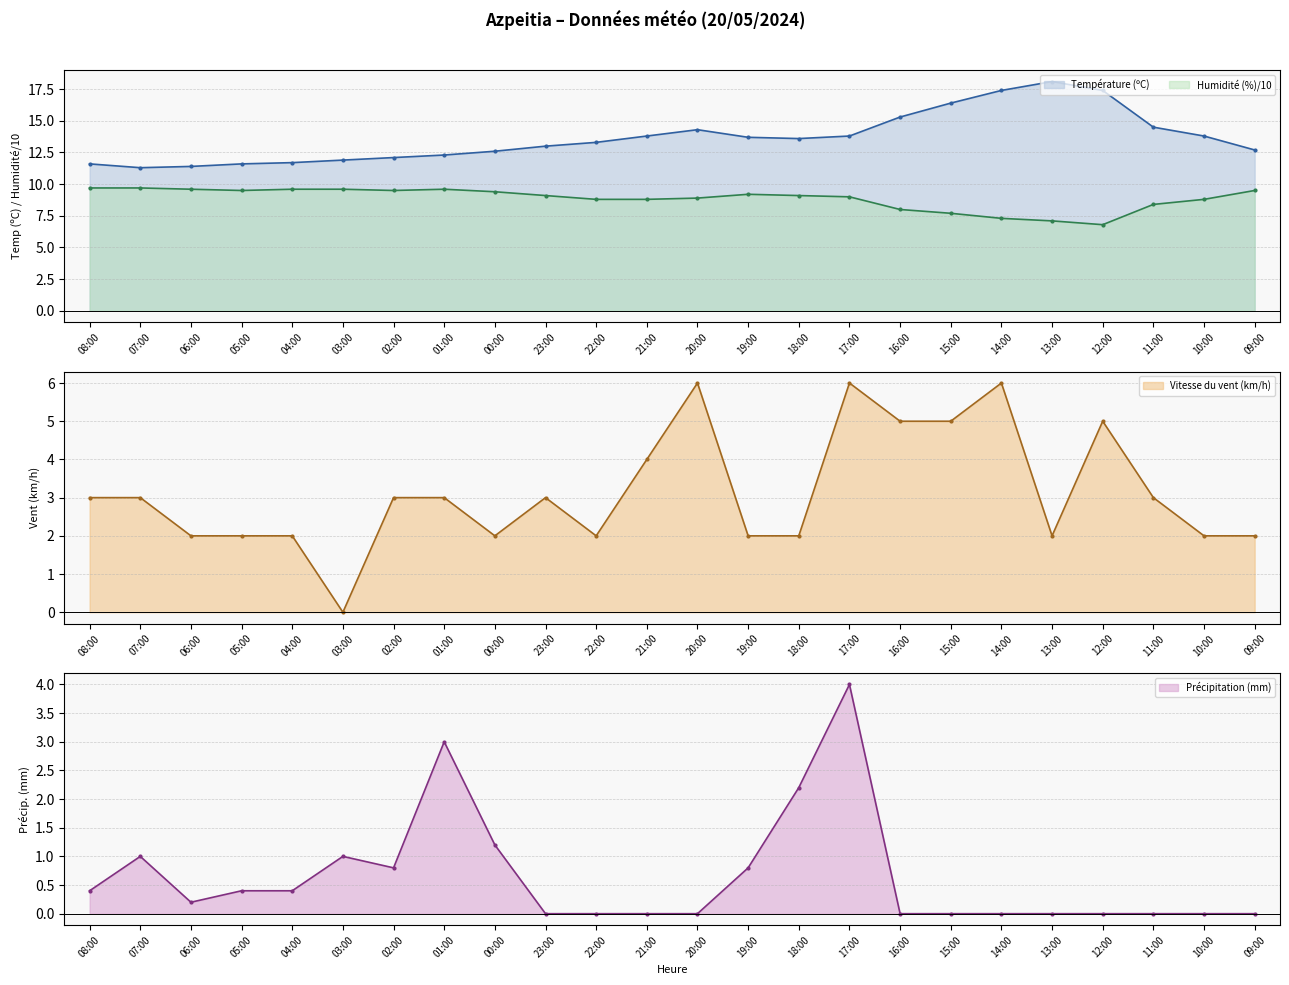

What is the sum of all Vitesse du vent (km/h) values?

75